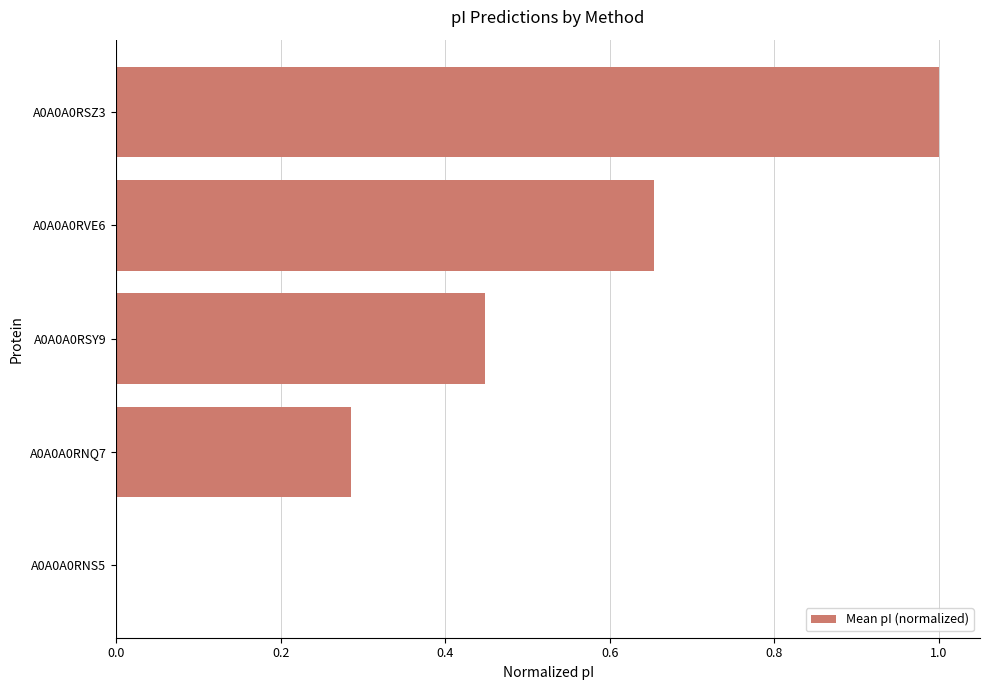

The chart shows a value of 0.9 at A0A0A0RVE6. True or false?

False